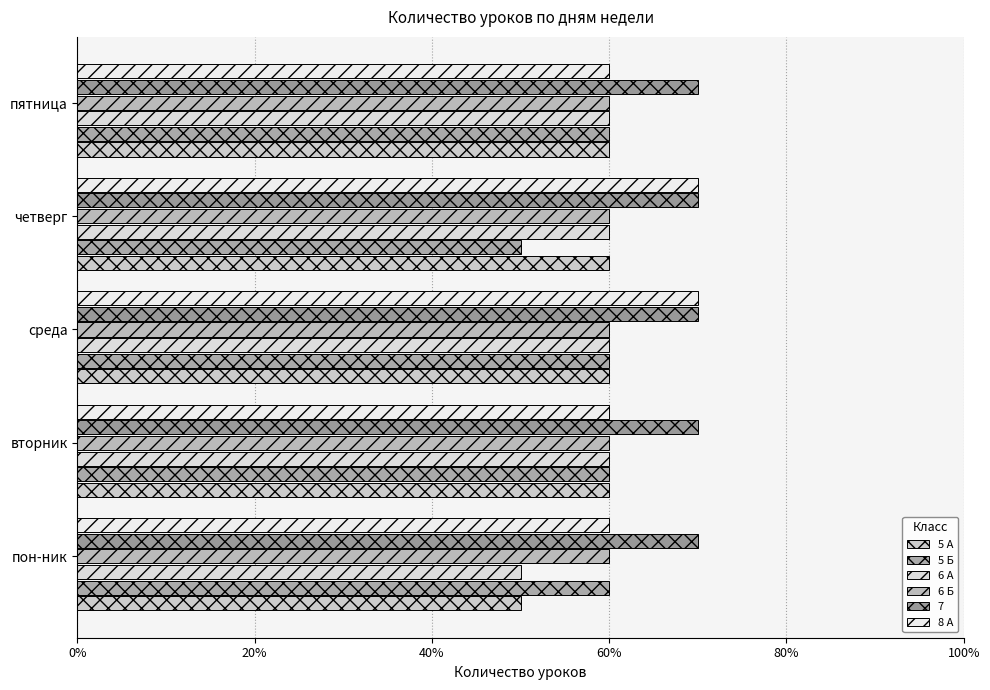

What are all the series names shown in the legend?

5 А, 5 Б, 6 А, 6 Б, 7, 8 А